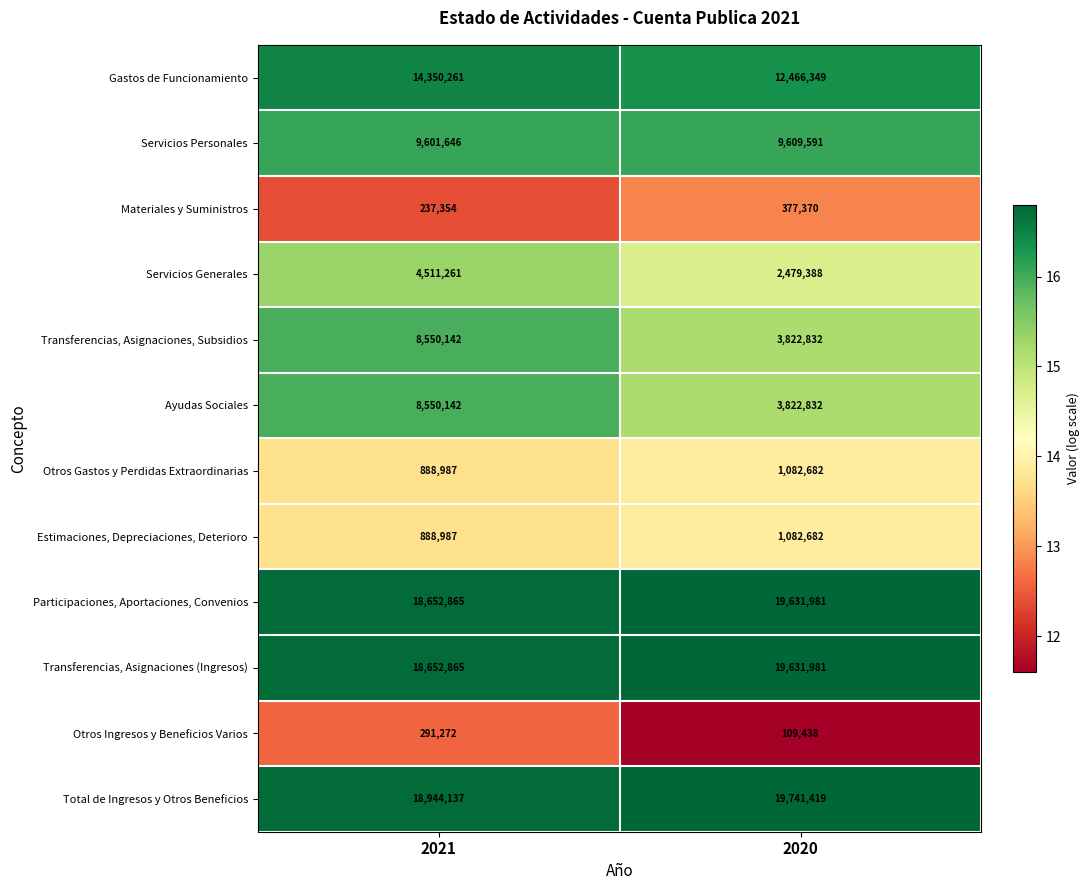

What is the minimum value for Materiales y Suministros?

237354